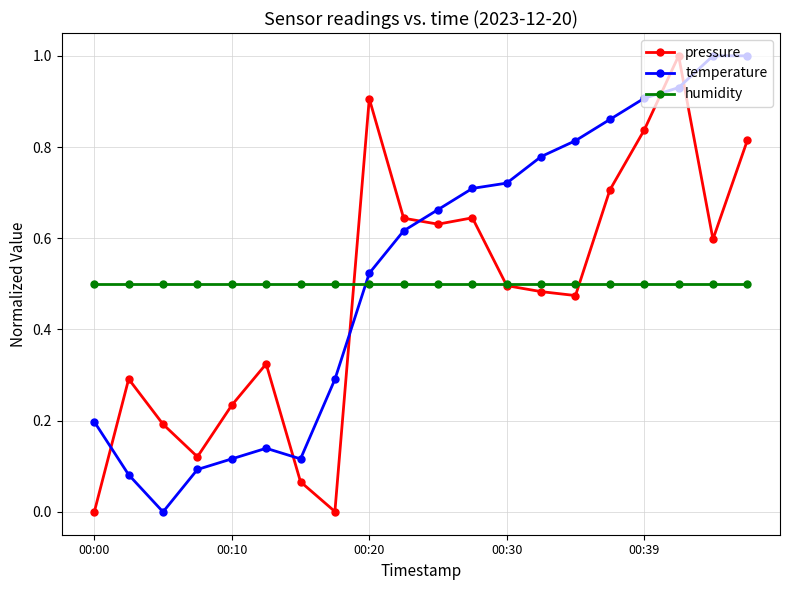

What is the highest value of the pressure series?

1.0